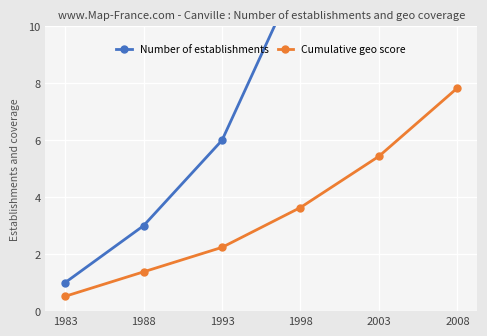

Reading right to left, list all the values displayed in this chart.

Number of establishments: 35.0	22.0	12.0	6.0	3.0	1.0
Cumulative geo score: 7.8	5.4	3.6	2.2	1.4	0.5